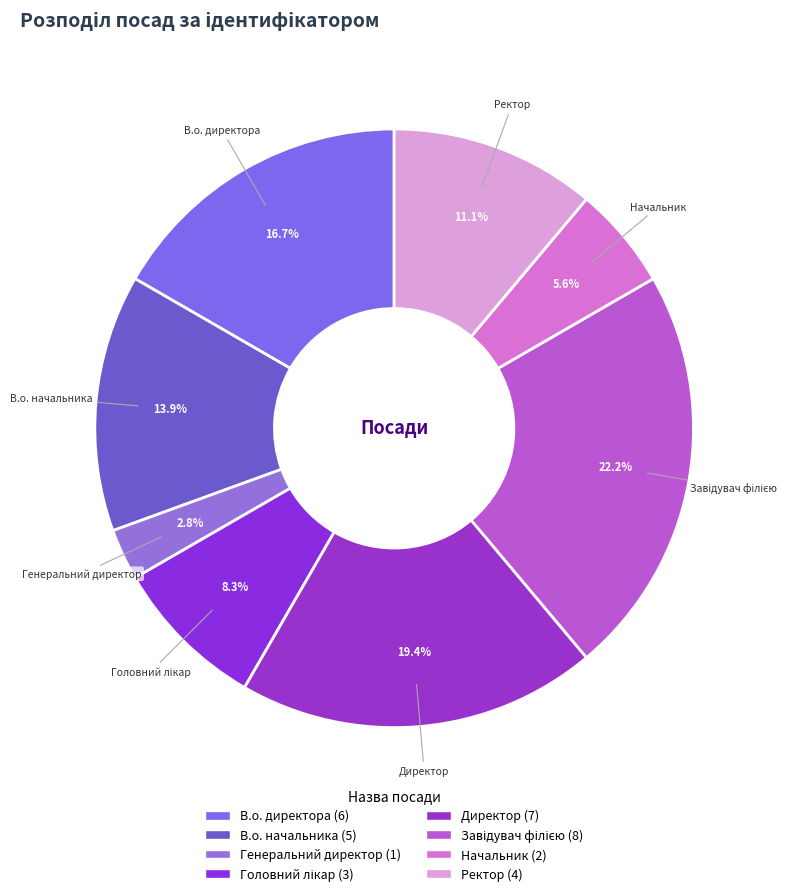

To the nearest percent, what percentage of the pie is В.о. начальника?

14%